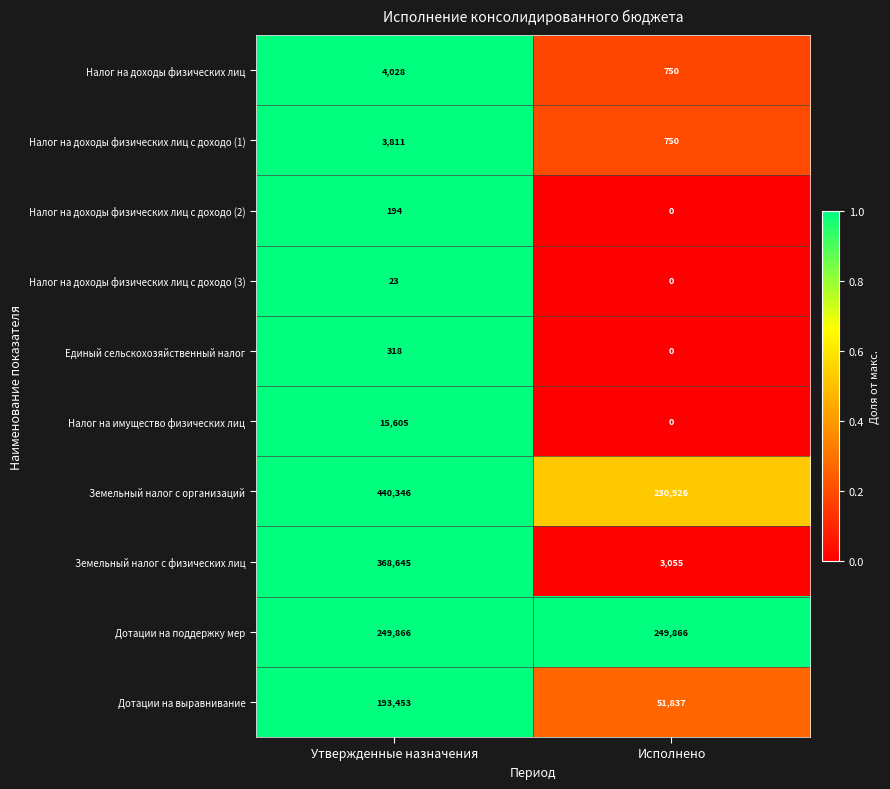

What is the difference between the Налог на доходы физических лиц с доходо (1) values at Утвержденные назначения and Исполнено?

3061